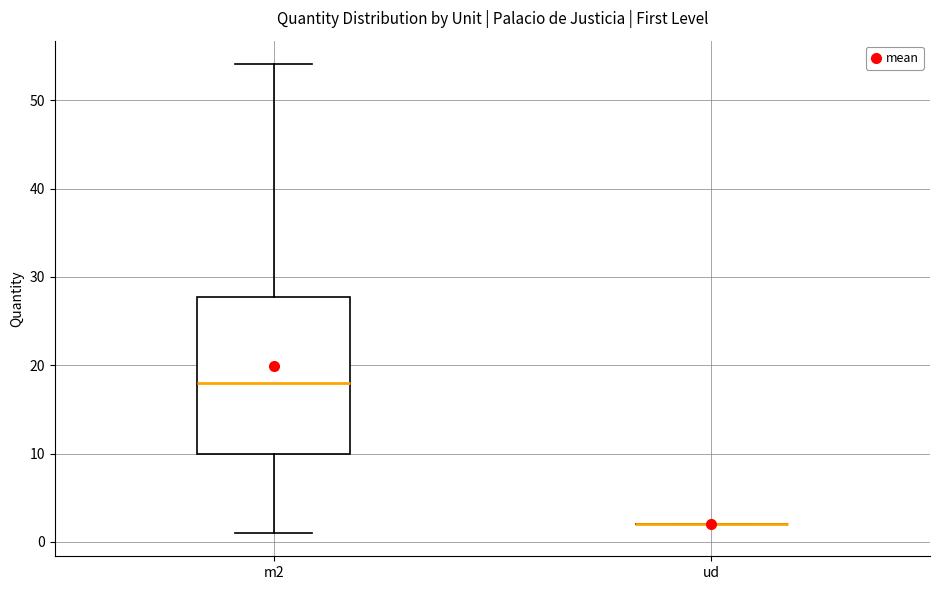

Where is the upper edge of the box for m2 on the y-axis? The values are not printed on the chart, so give them approximately, as read against the axis.

28